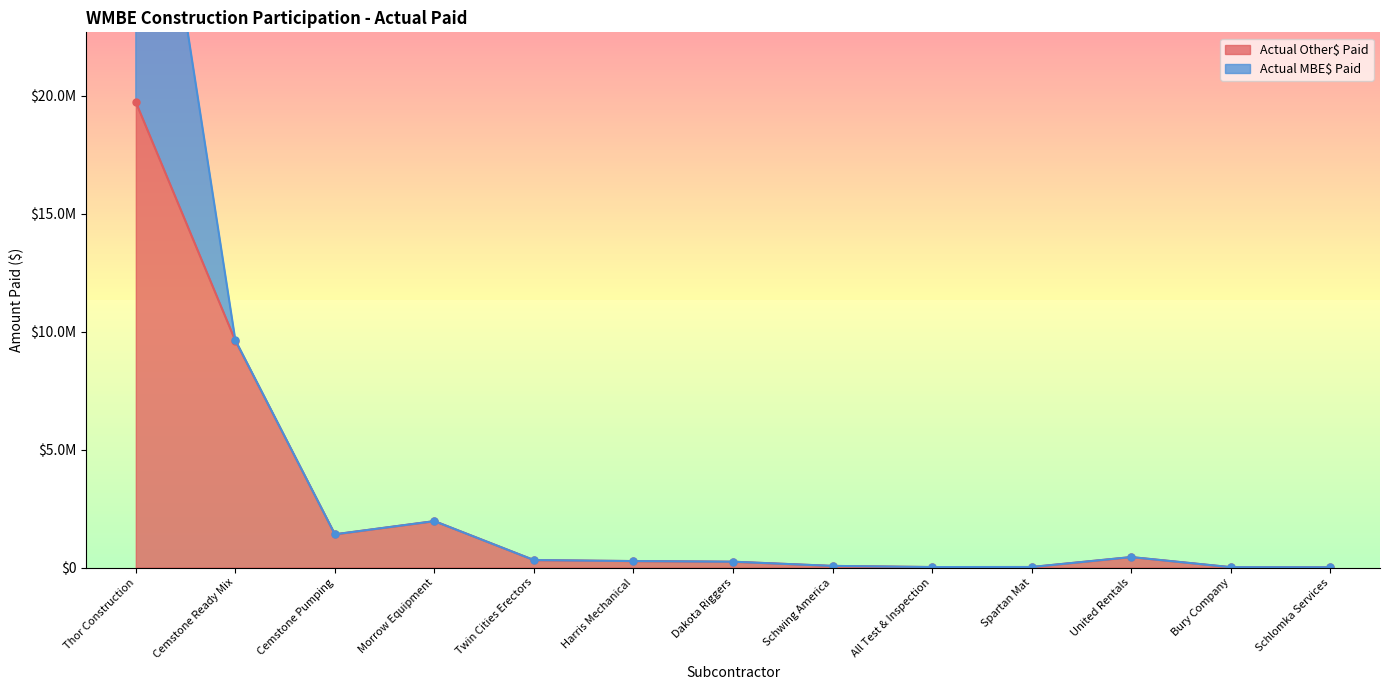

Read the value at Spartan Mat.

23040.0